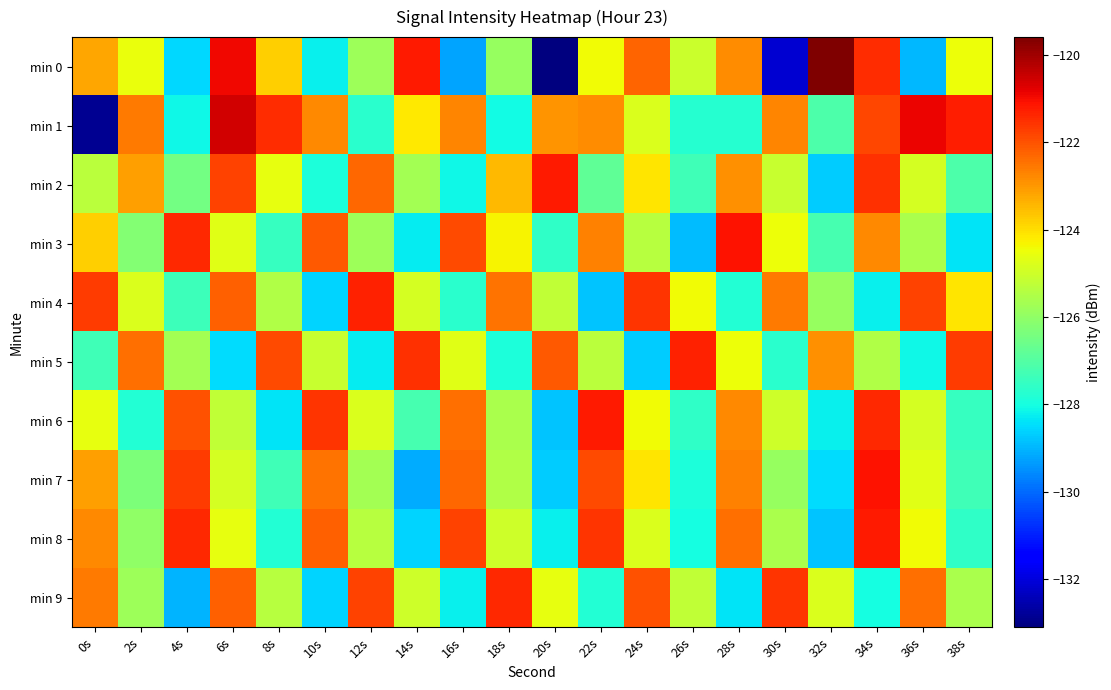

At how many categories does at least one series exceed -121?

3